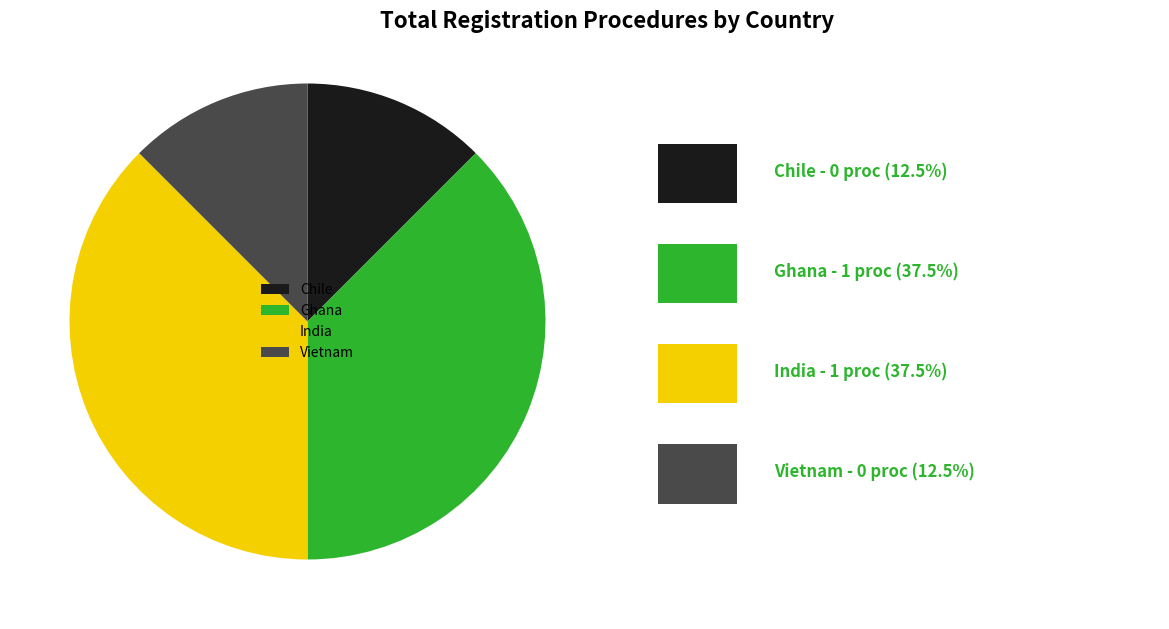

Is Vietnam the majority of the pie?

No